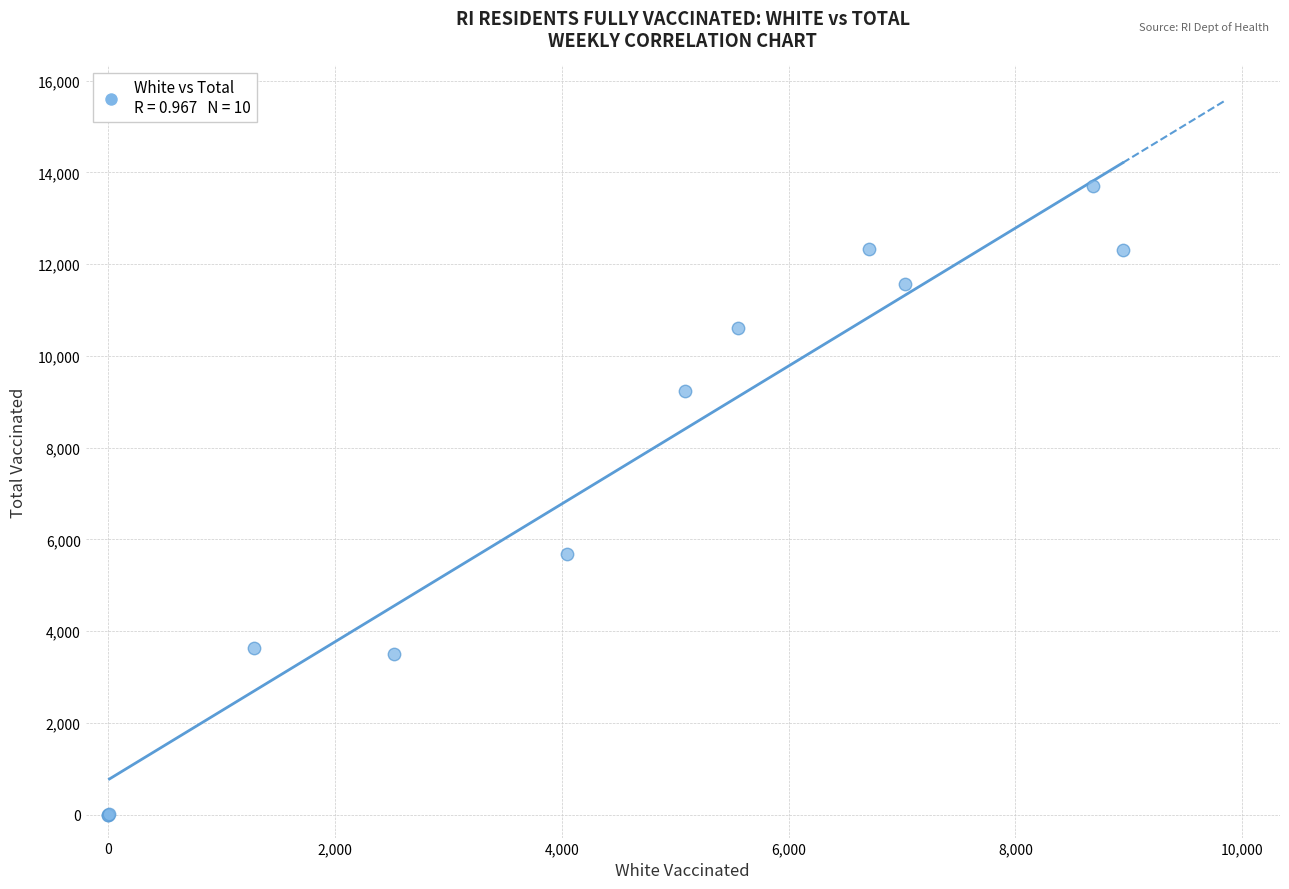

What Y value in the scatter plot is closest to 6852?

5683